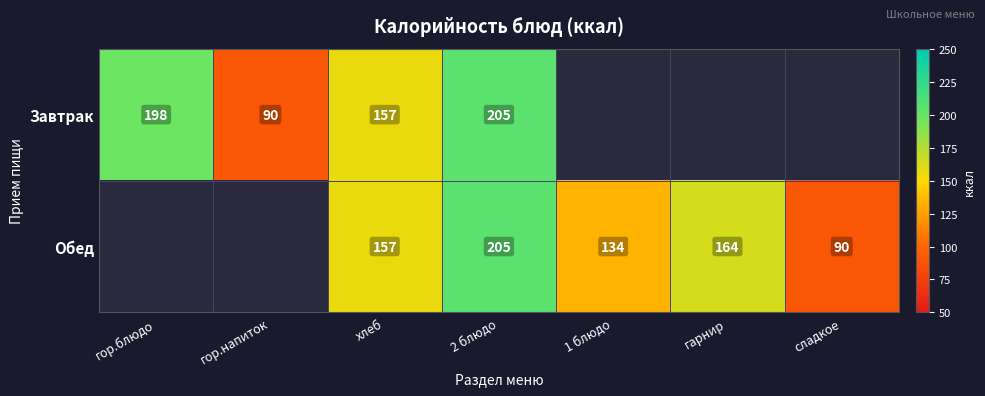

The value of Обед at 2 блюдо is 367. True or false?

False